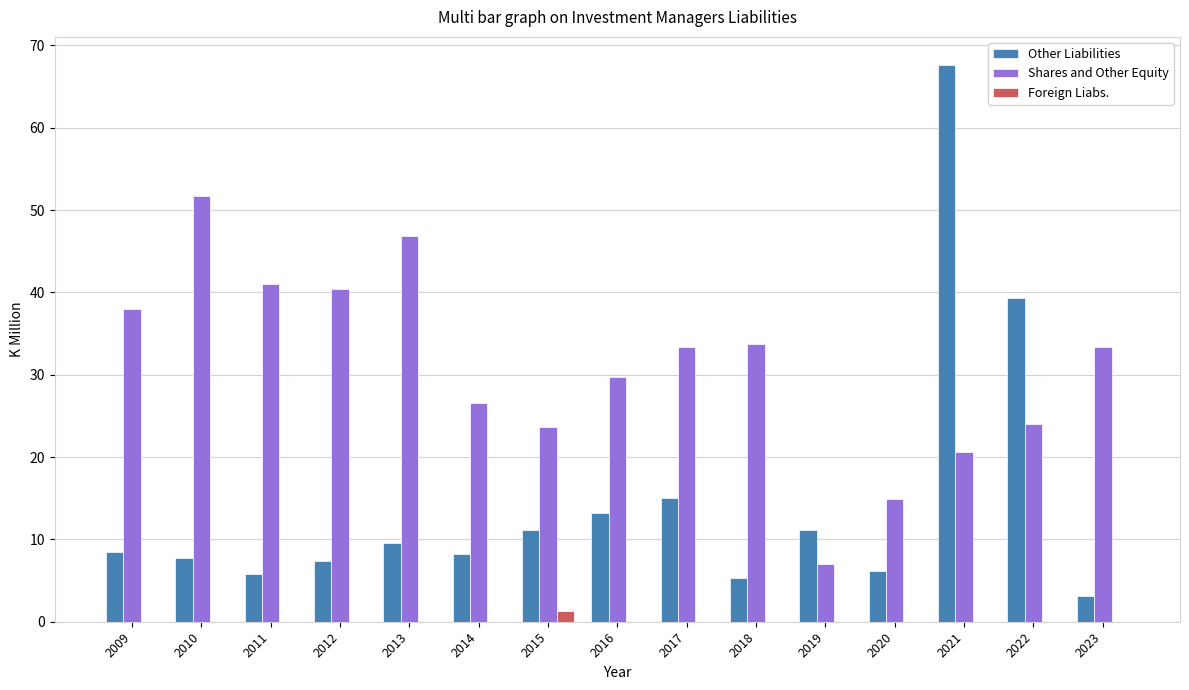

True or false: Shares and Other Equity has a value of 18.1 at 2013.

False